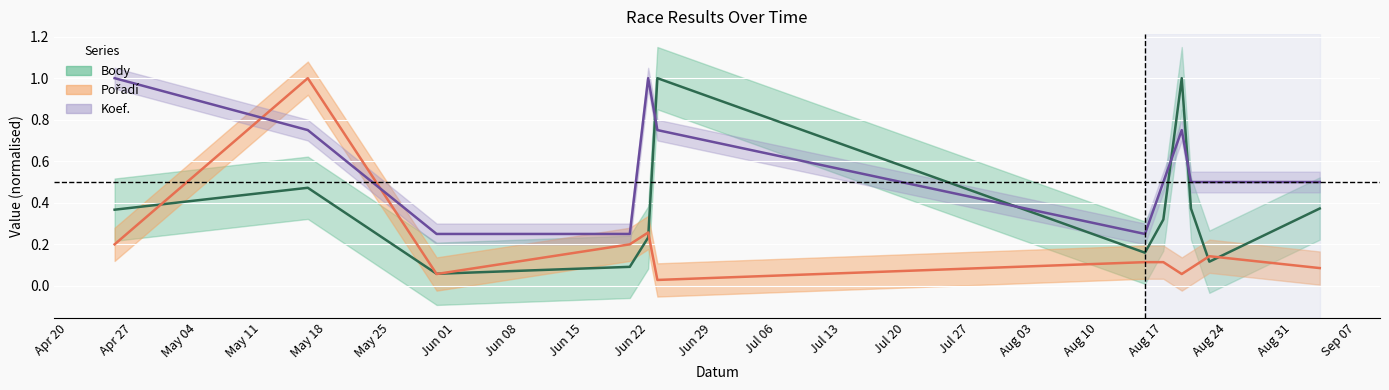

Which series has the largest total across all categories?

Koef.